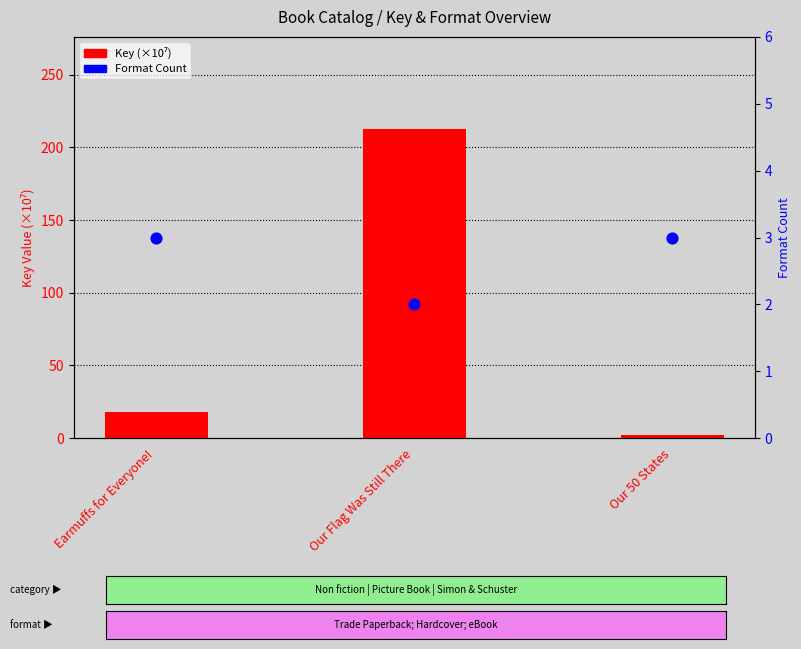

Which series reaches the maximum Y coordinate?

Key (×10⁷)